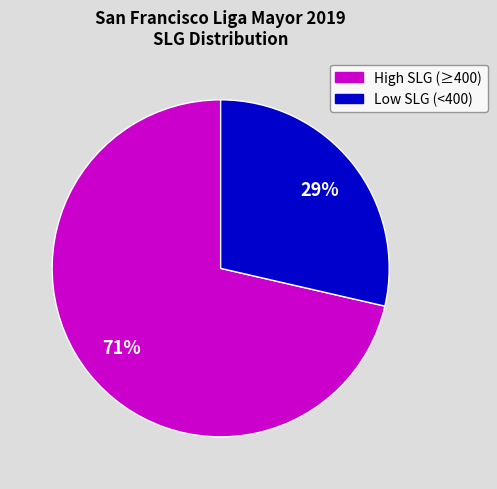

To the nearest percent, what is the average slice percentage?

50%